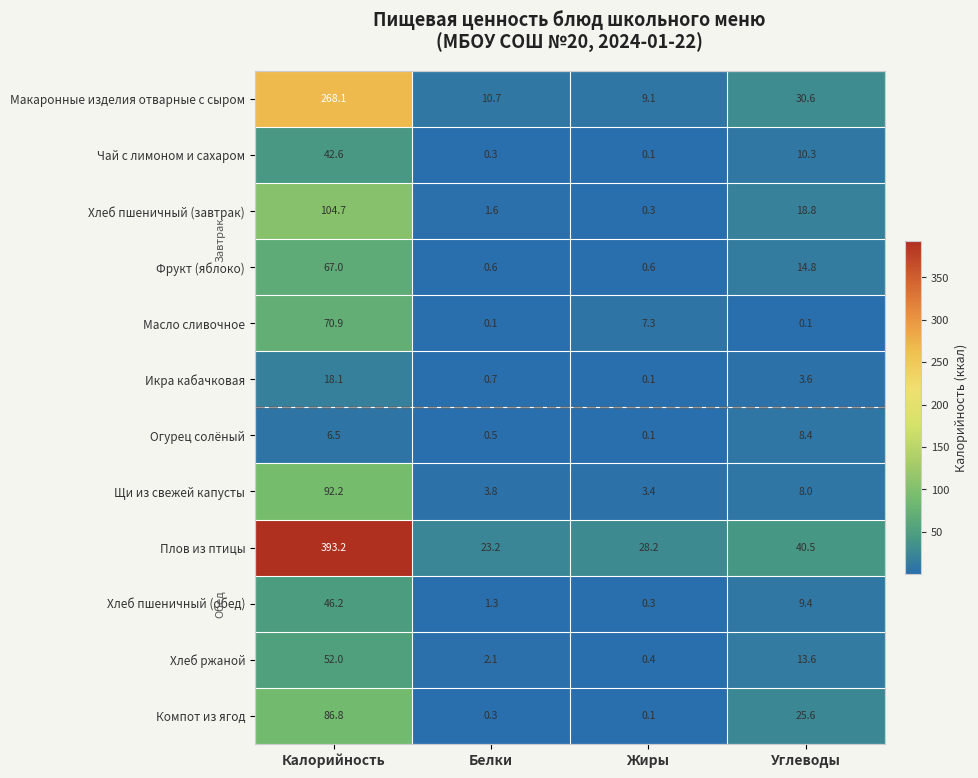

Which label corresponds to the largest value in the chart?

Калорийность